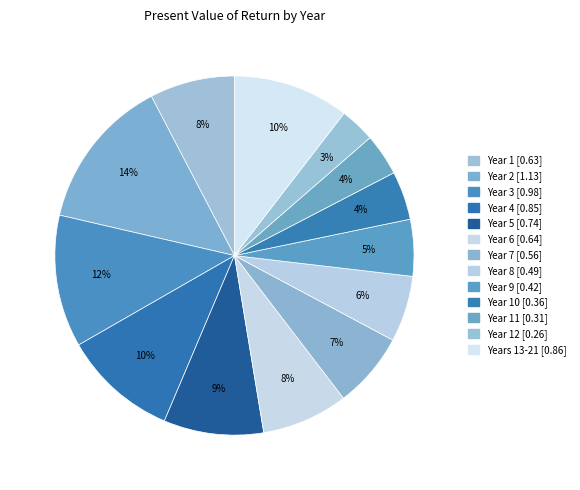

How many slices are in this pie chart?

13